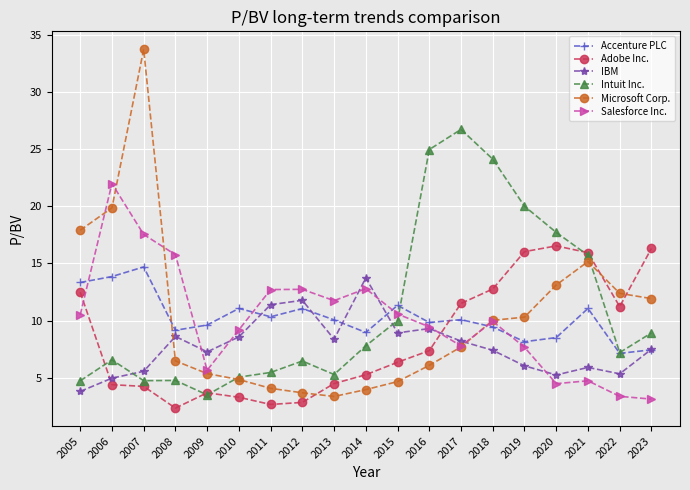

What is the difference between the second highest and minimum values in the Adobe Inc. series?

14.0